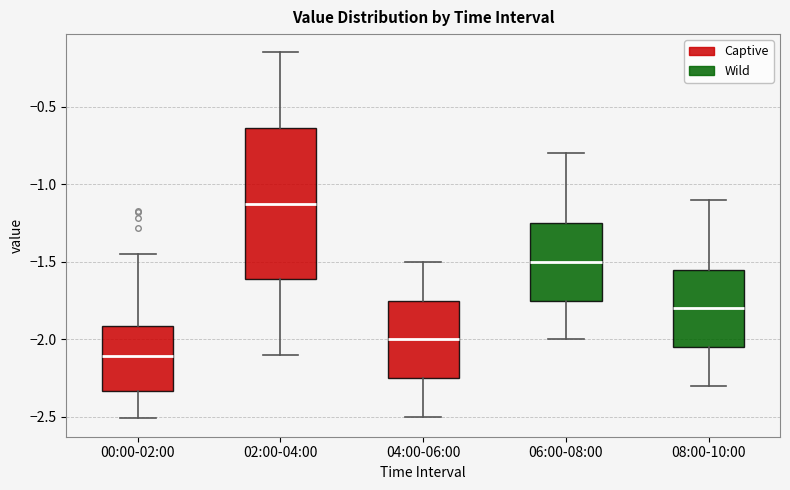

Which box has the highest median line?

02:00-04:00